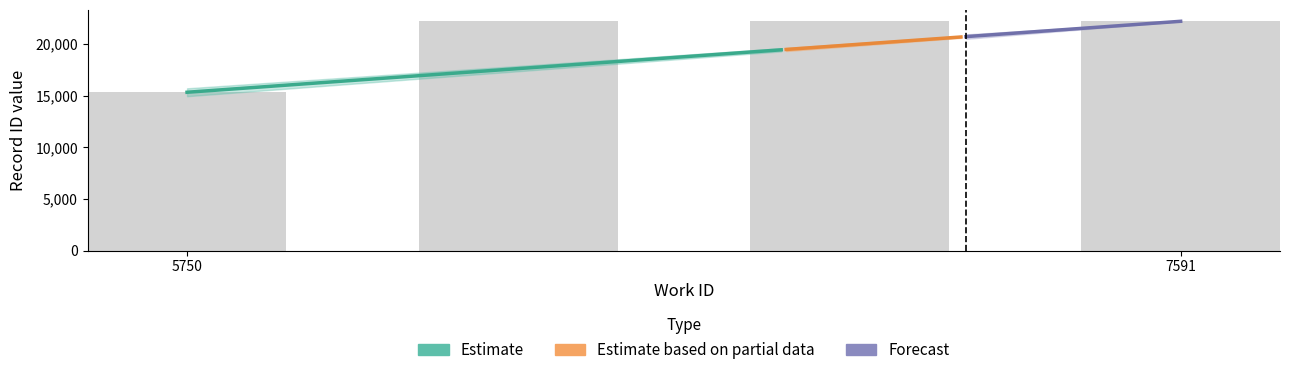

What is the sum of the values at 7591 and 7591?

44403